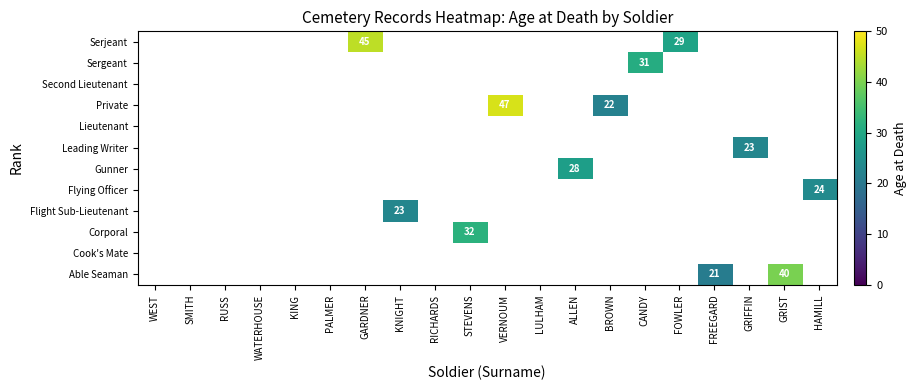

Which has a higher value, RICHARDS or BROWN?

BROWN